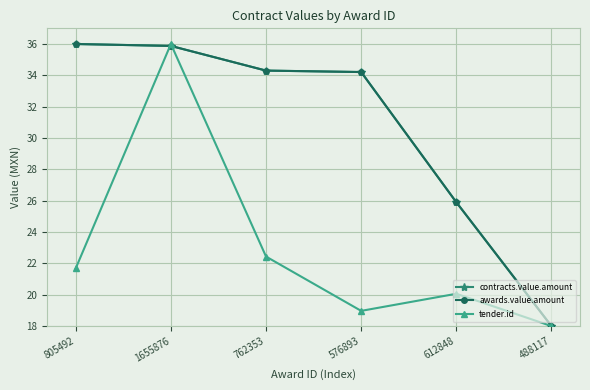

Is this an area chart (filled region under the line)?

No